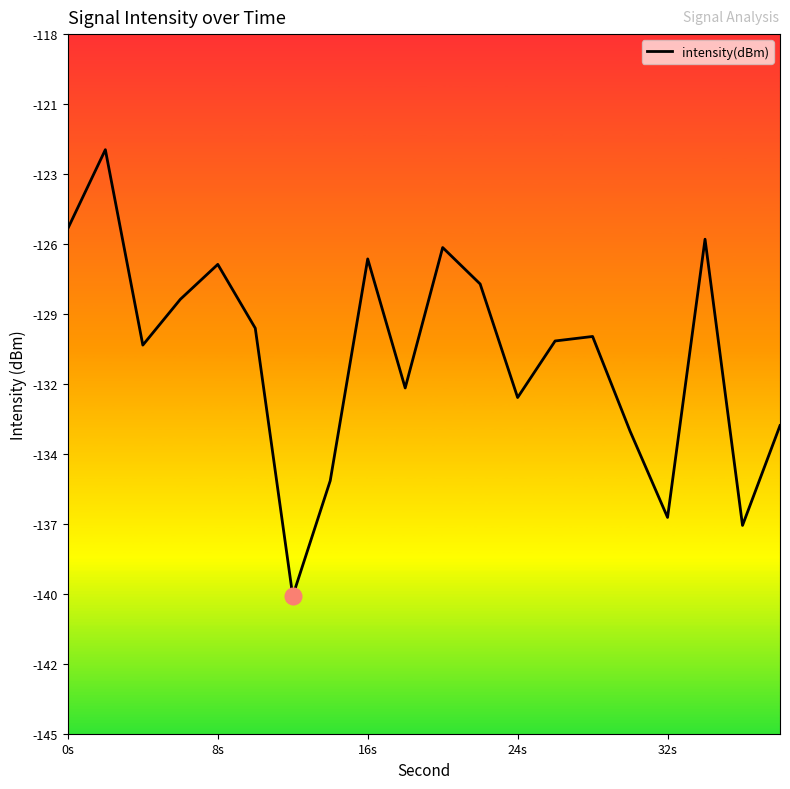

How many points are higher than both their immediate neighbors (excluding endpoints)?

6